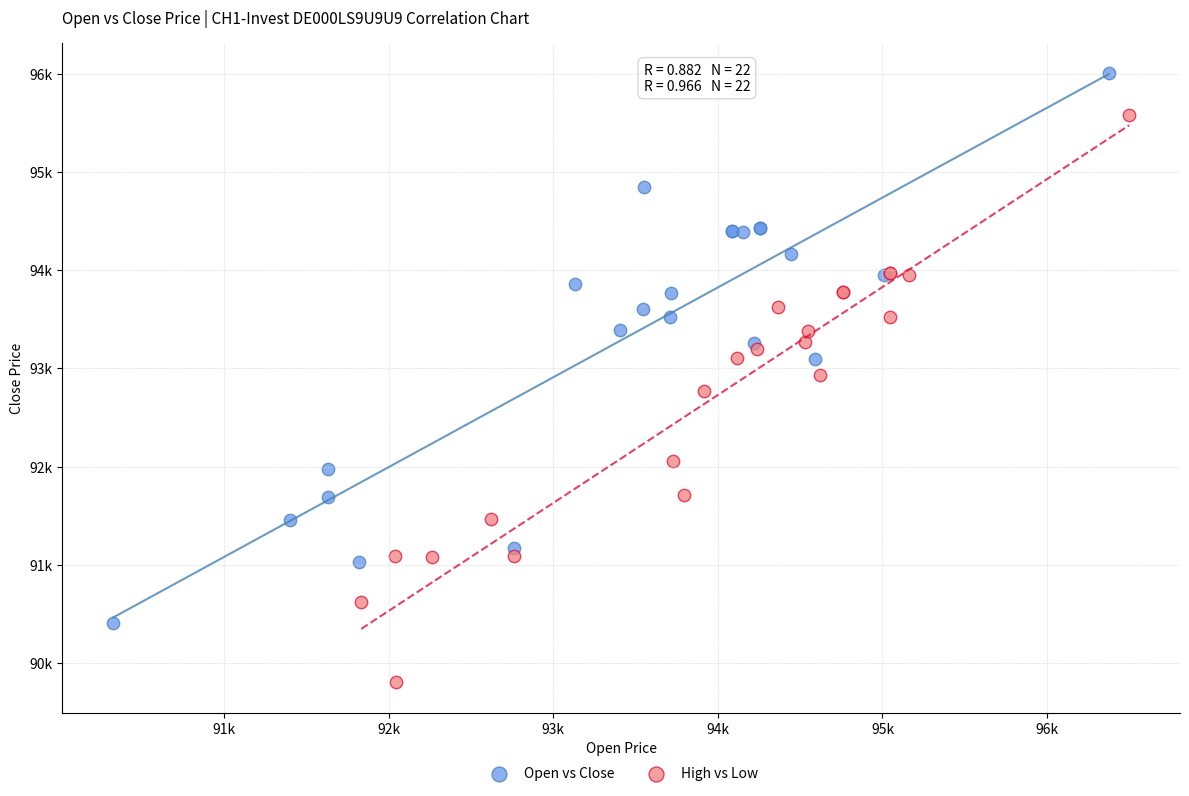

What are all the series names shown in the legend?

Open vs Close, High vs Low